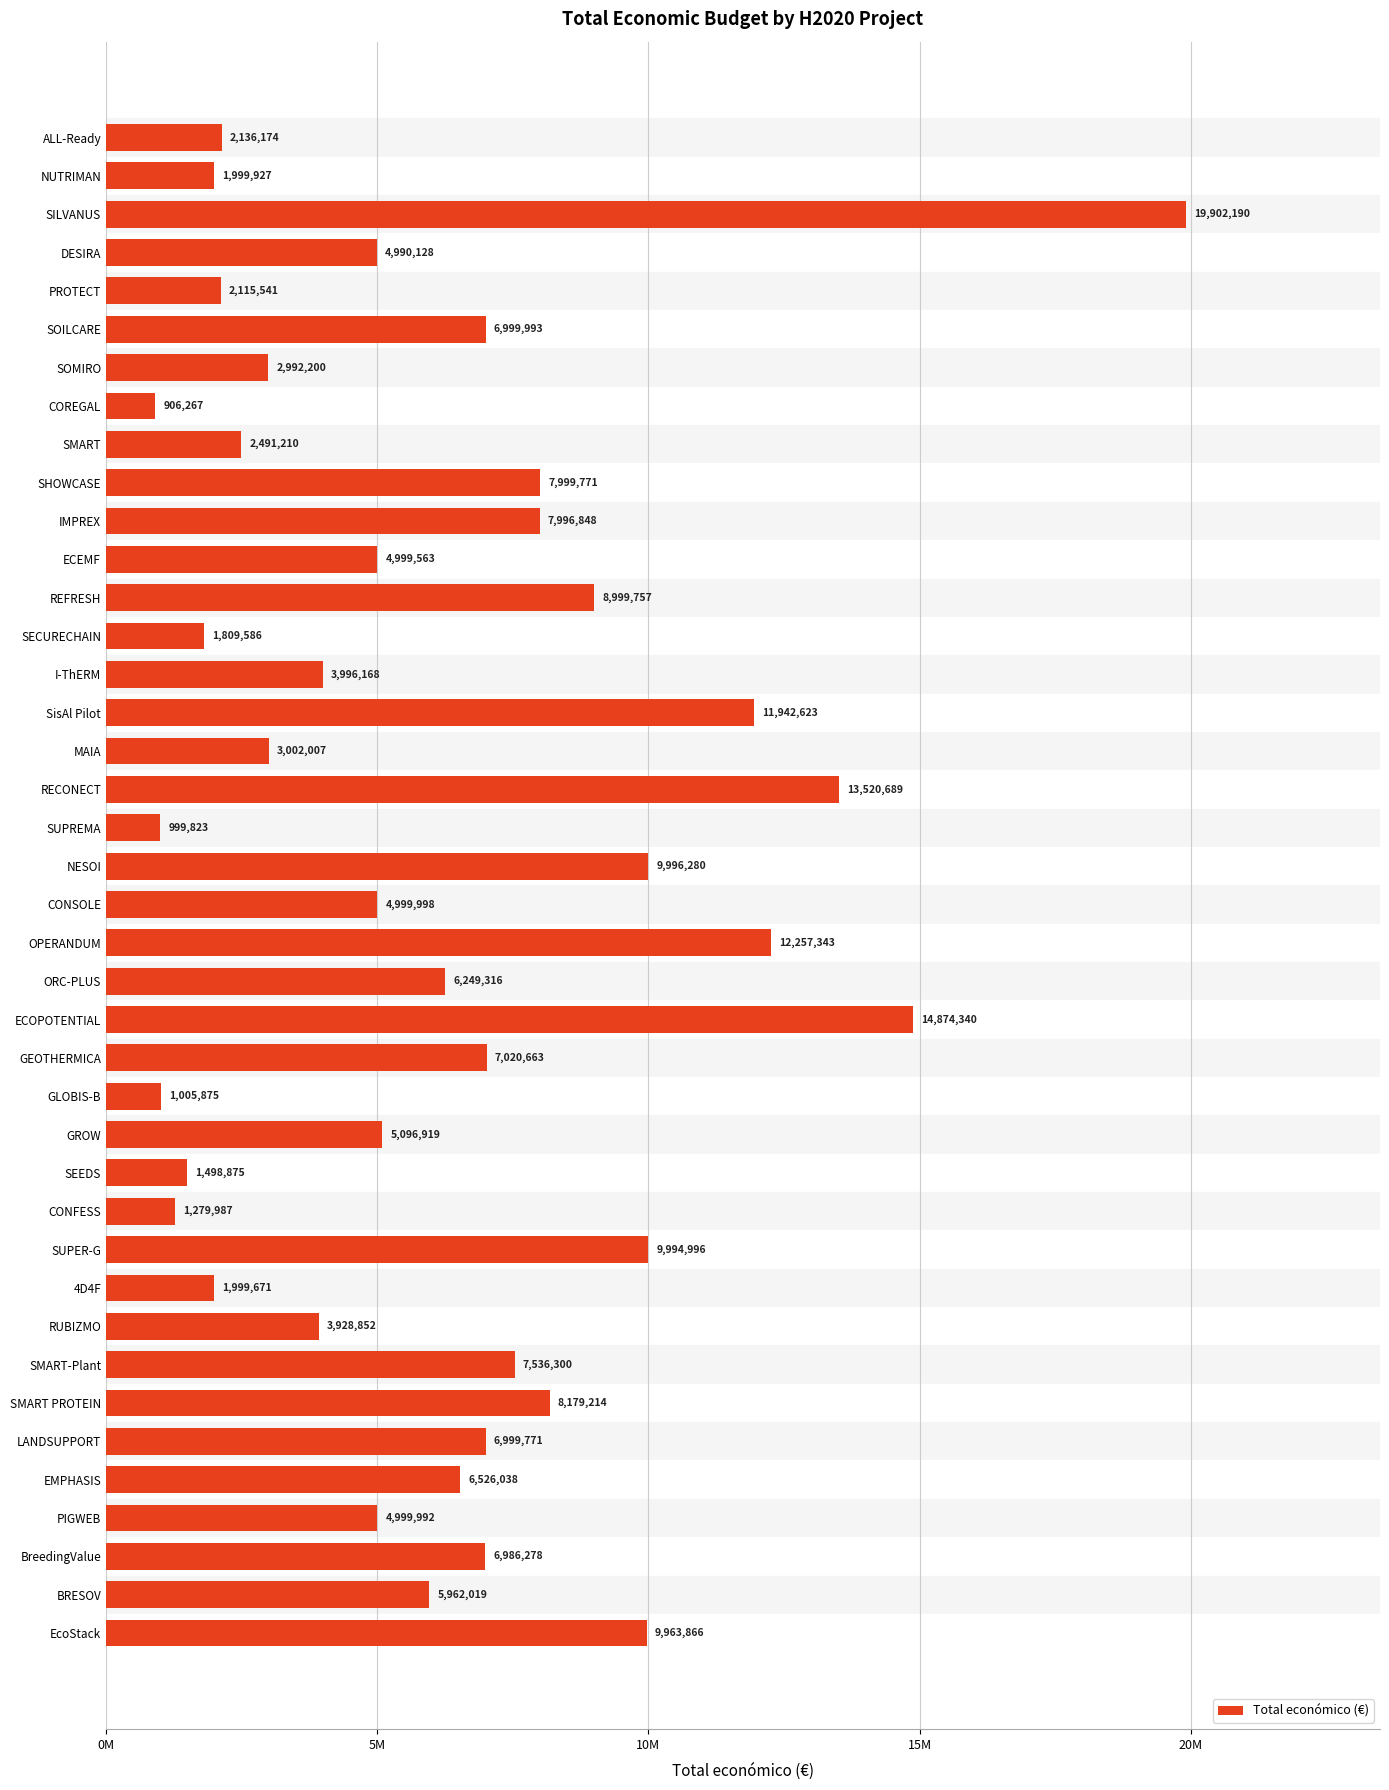

Does the chart contain any negative values?

No